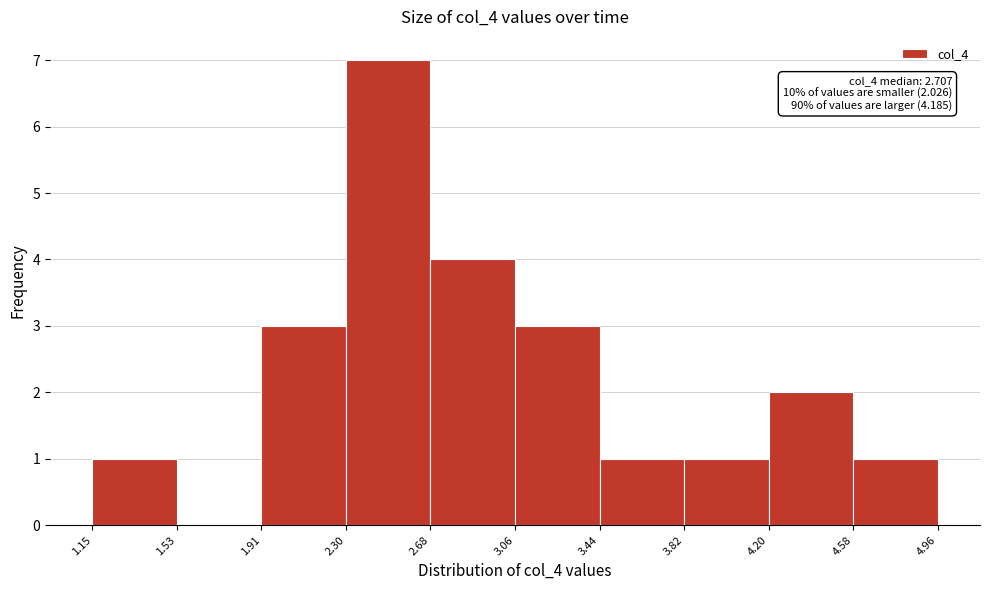

Over which range of the x-axis is the bar tallest?

2.30 to 2.68